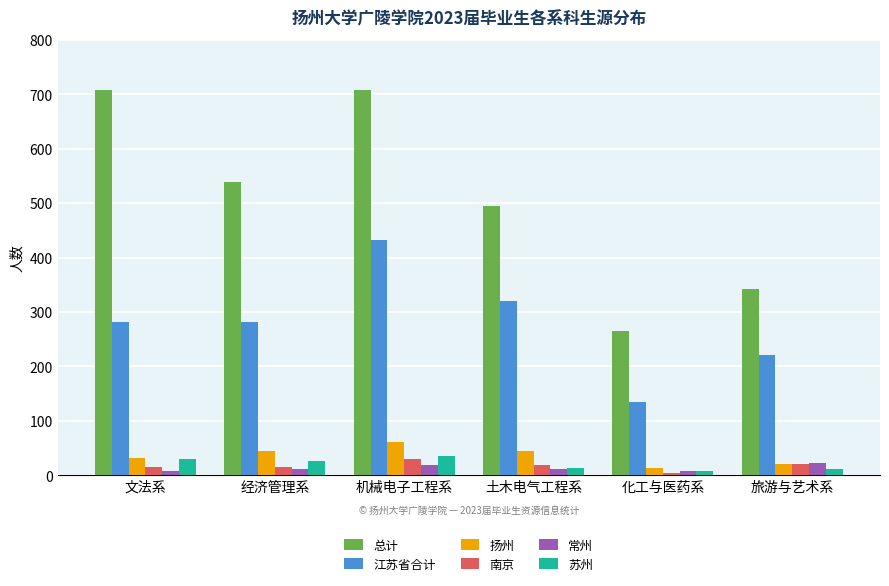

What are all the series names shown in the legend?

总计, 江苏省合计, 扬州, 南京, 常州, 苏州